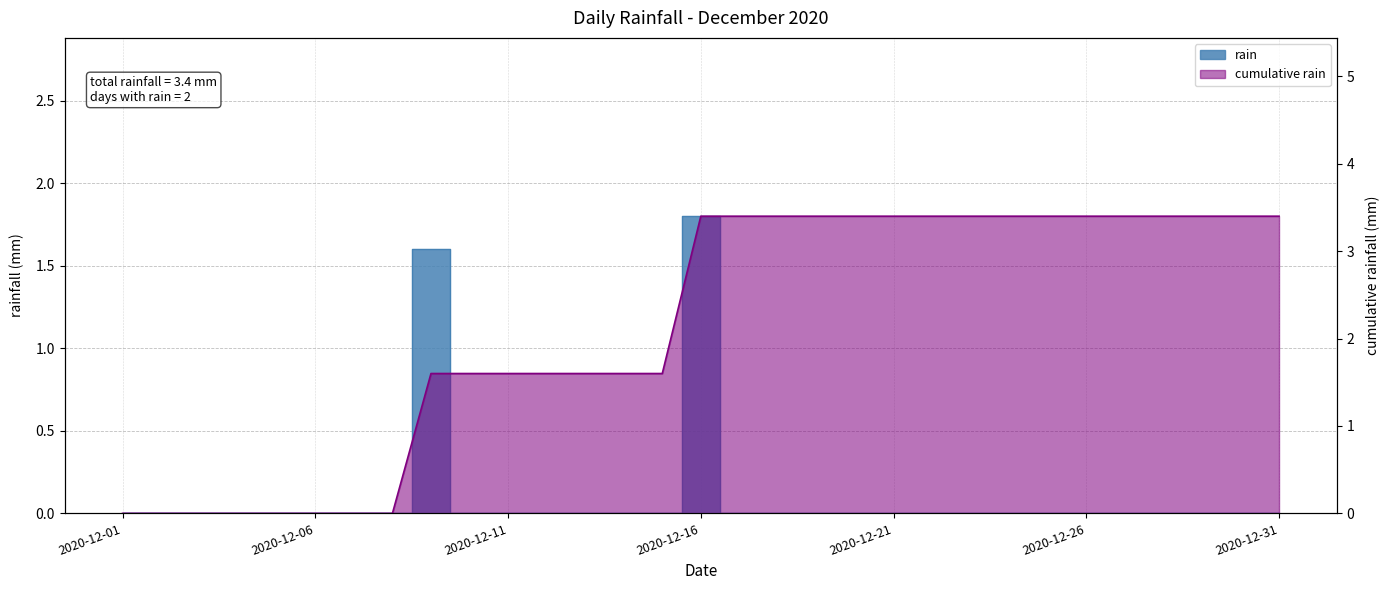

Reading left to right, list all the values displayed in this chart.

0.0	0.0	0.0	0.0	0.0	0.0	0.0	0.0	1.6	0.0	0.0	0.0	0.0	0.0	0.0	1.8	0.0	0.0	0.0	0.0	0.0	0.0	0.0	0.0	0.0	0.0	0.0	0.0	0.0	0.0	0.0